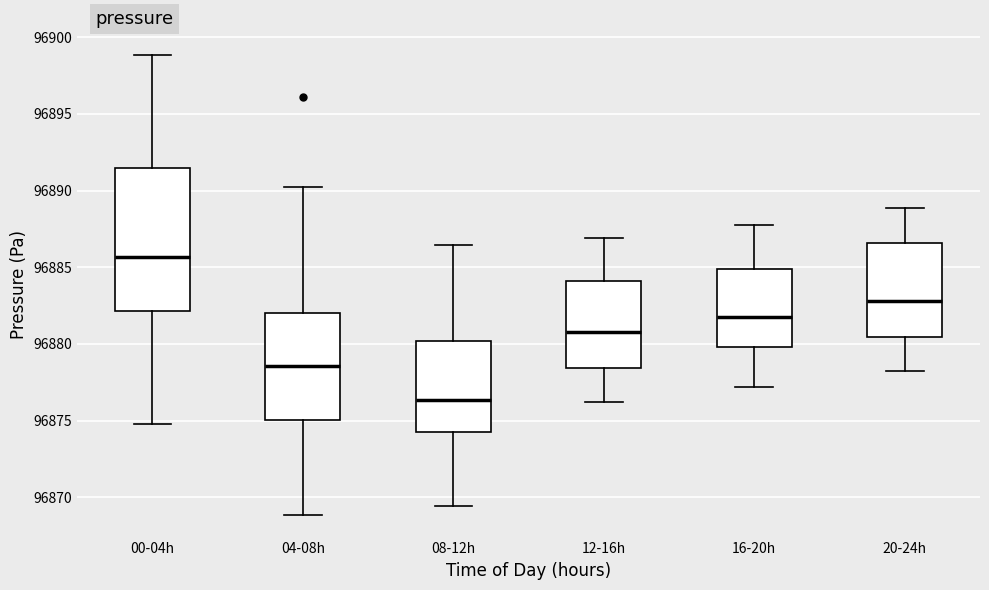

Which box has the highest median line?

00-04h